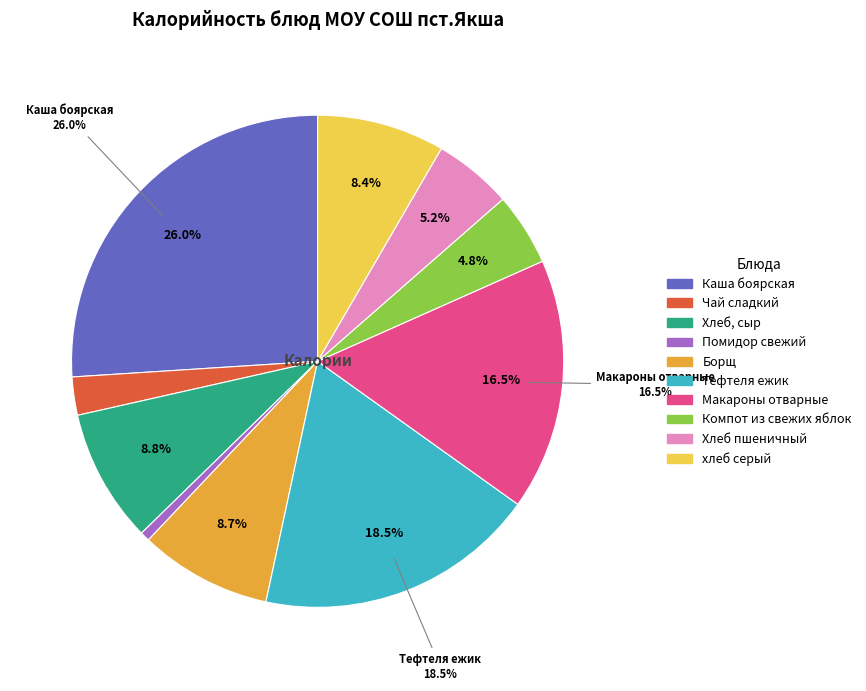

To the nearest percent, what is the average slice percentage?

10%